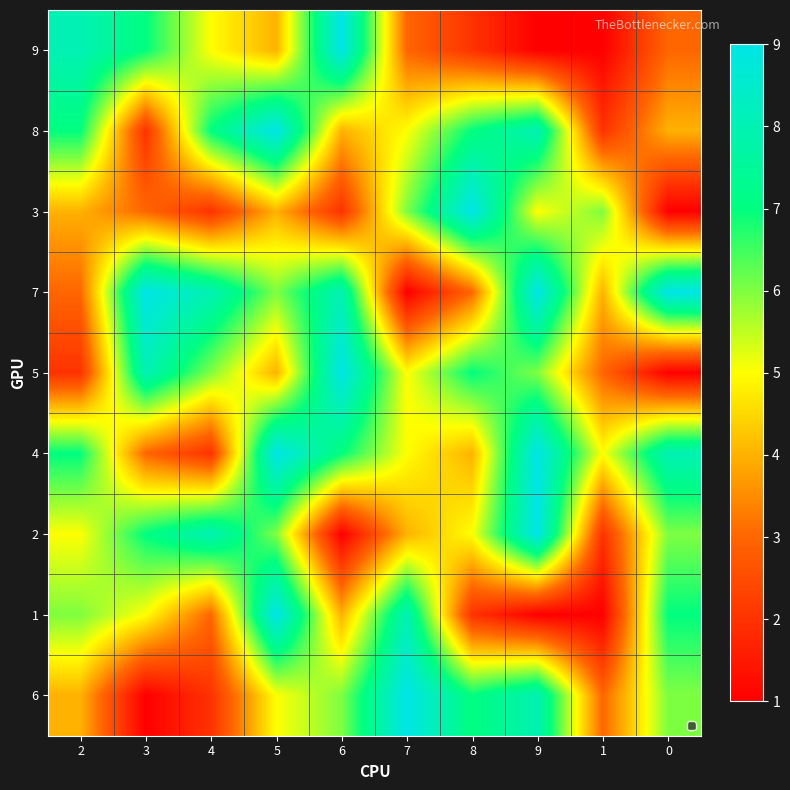

Is the value of 6 at 8 greater than the value of 3 at 0?

Yes